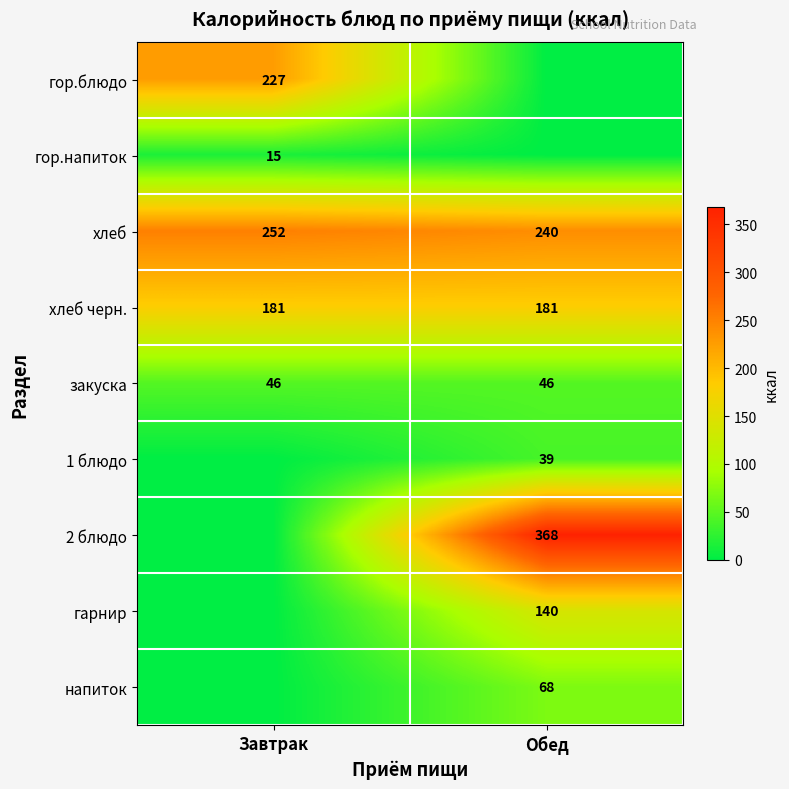

Read the хлеб черн. value at Завтрак.

181